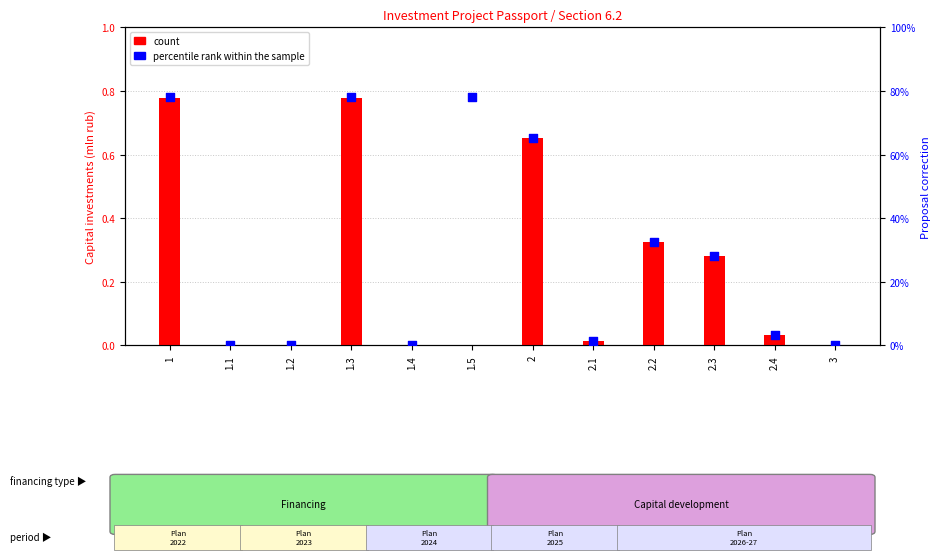

Which series reaches the maximum Y coordinate?

percentile rank within the sample